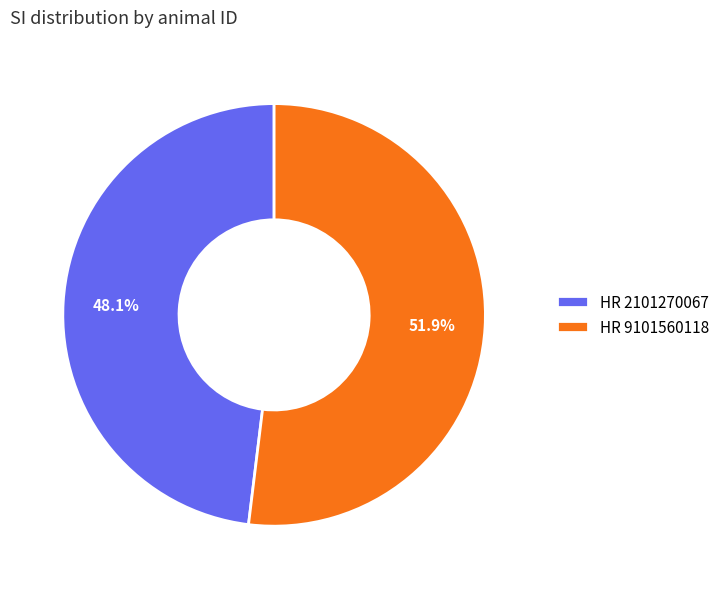

Which slice represents more than half of the pie?

HR 9101560118